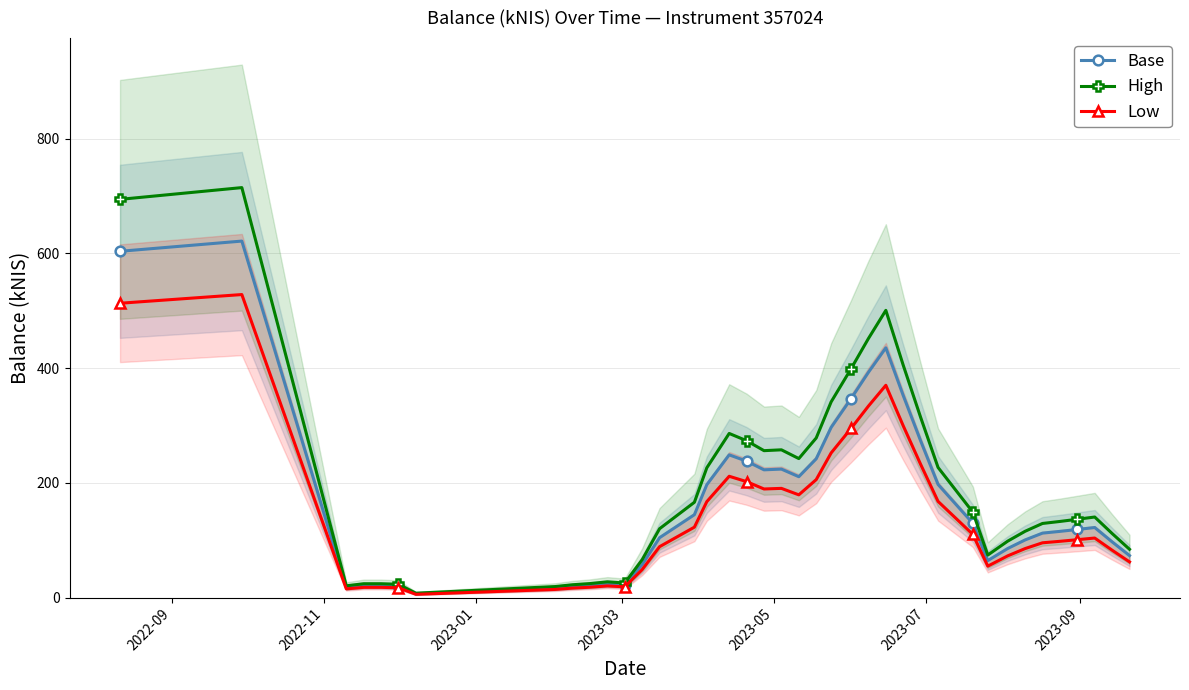

Reading right to left, extract all data points from this chart.

Base: 73.2	97.1	122.1	118.7	115.4	112.3	100.5	85.5	64.5	129.4	197.2	273.1	352.1	435.3	392.7	346.8	296.6	241.9	210.7	223.9	222.7	237.7	248.8	196.7	144.4	104.4	57.4	22.1	23.9	21.2	19.5	16.7	6.7	20.2	21.0	21.0	17.9	621.4	606.1	603.5
High: 84.2	111.7	140.4	136.5	132.7	129.2	115.5	98.4	74.1	148.8	226.8	314.0	404.9	500.6	451.6	398.8	341.1	278.2	242.3	257.5	256.1	273.4	286.1	226.2	166.1	120.0	66.0	25.4	27.5	24.4	22.4	19.2	7.7	23.2	24.1	24.1	20.5	714.6	697.0	694.0
Low: 62.2	82.6	103.8	100.9	98.1	95.5	85.4	72.7	54.8	110.0	167.6	232.1	299.3	370.0	333.8	294.8	252.1	205.6	179.1	190.4	189.3	202.1	211.4	167.2	122.8	88.7	48.8	18.8	20.3	18.0	16.5	14.2	5.7	17.1	17.8	17.8	15.2	528.2	515.2	513.0